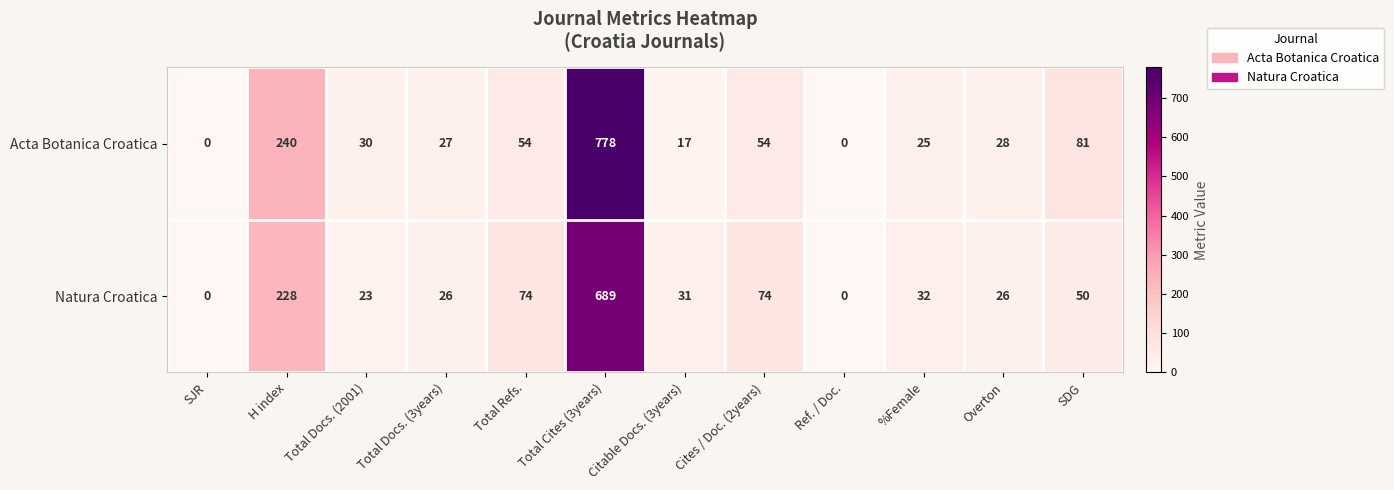

Which series has the largest range (max minus min)?

Acta Botanica Croatica